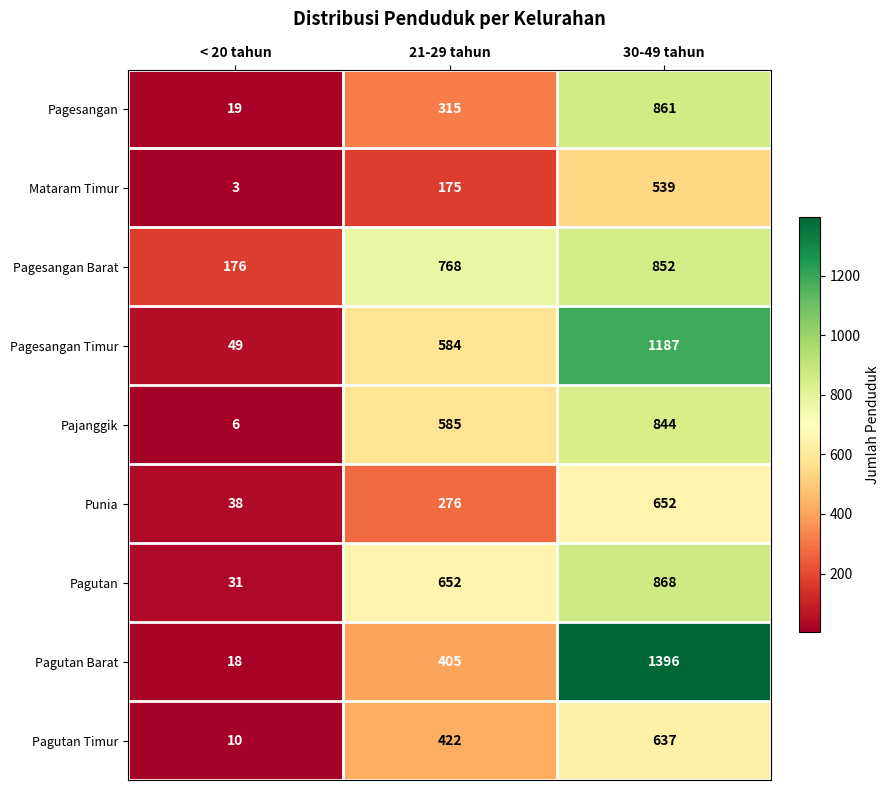

True or false: Pagutan Timur has a value of 637 at 30-49 tahun.

True